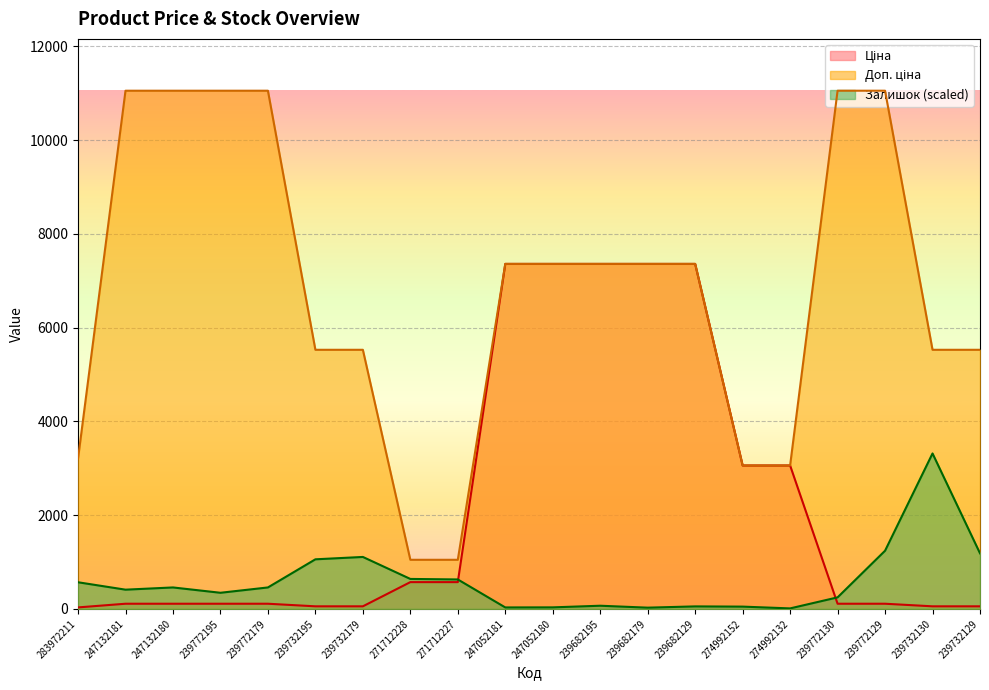

Rank the series by their average value, from highest to lowest.

Доп. ціна, Ціна, Залишок